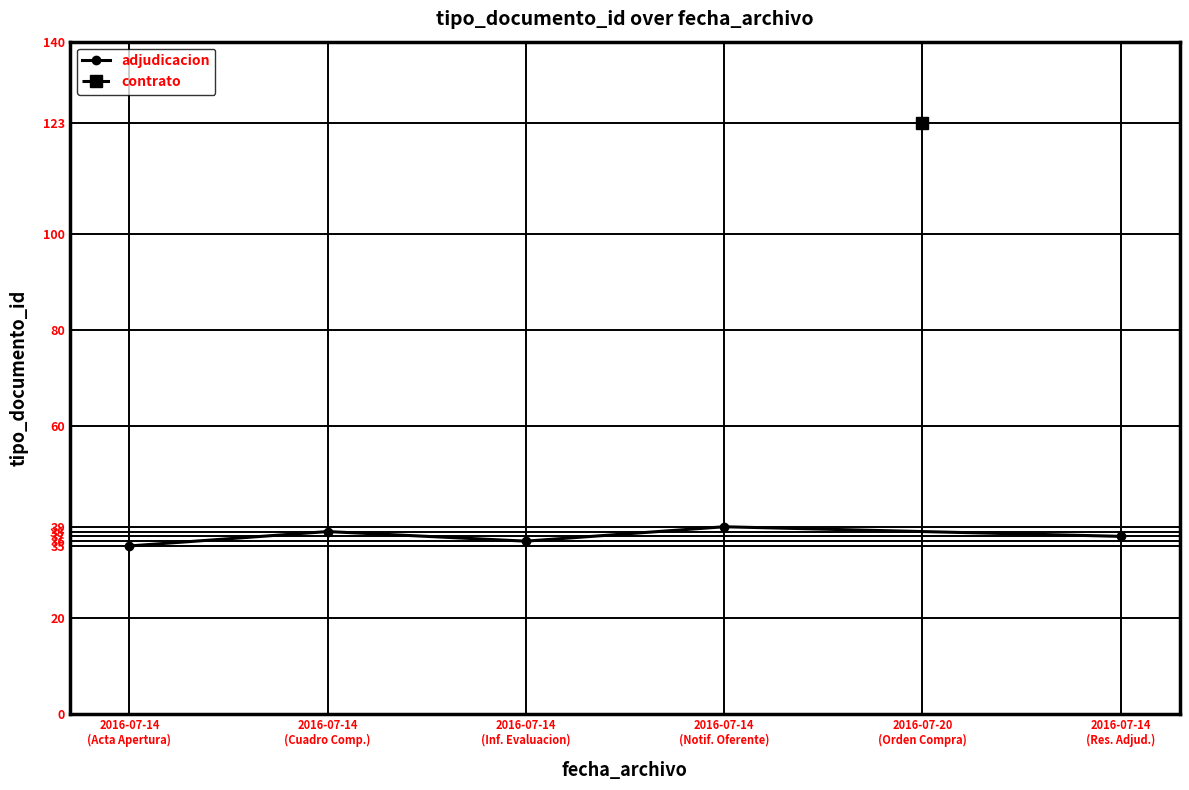

At which label does the data first exceed 37?

2016-07-14
(Cuadro Comp.)